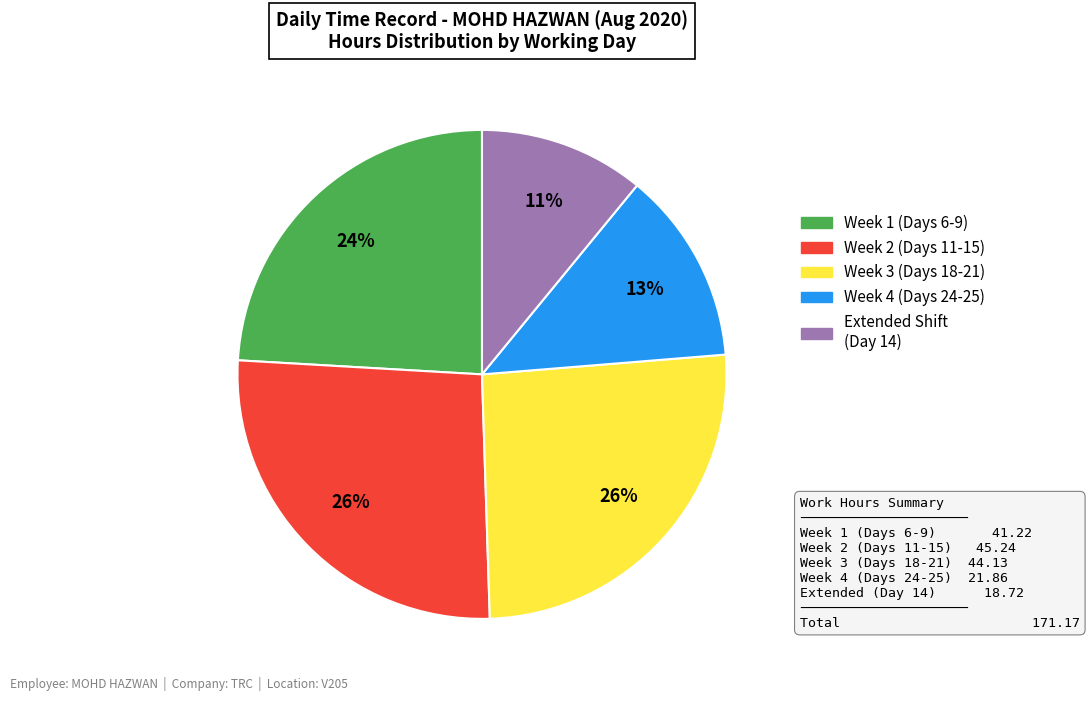

Is there any slice that represents more than half of the pie?

No